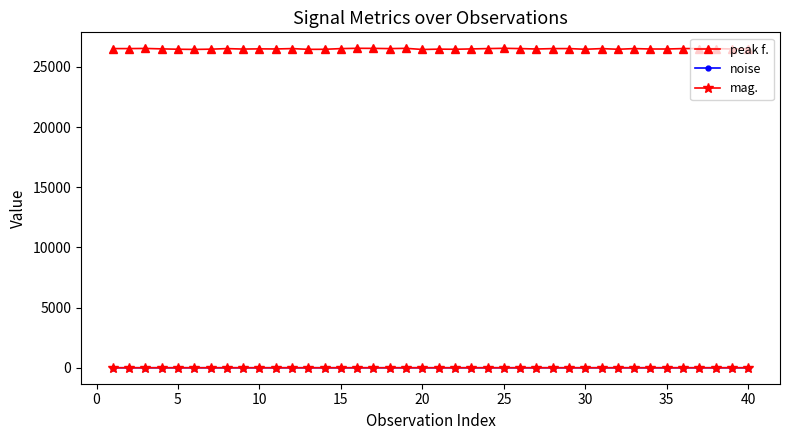

What is the value of the peak f. point at the 15th from the left?

26522.5